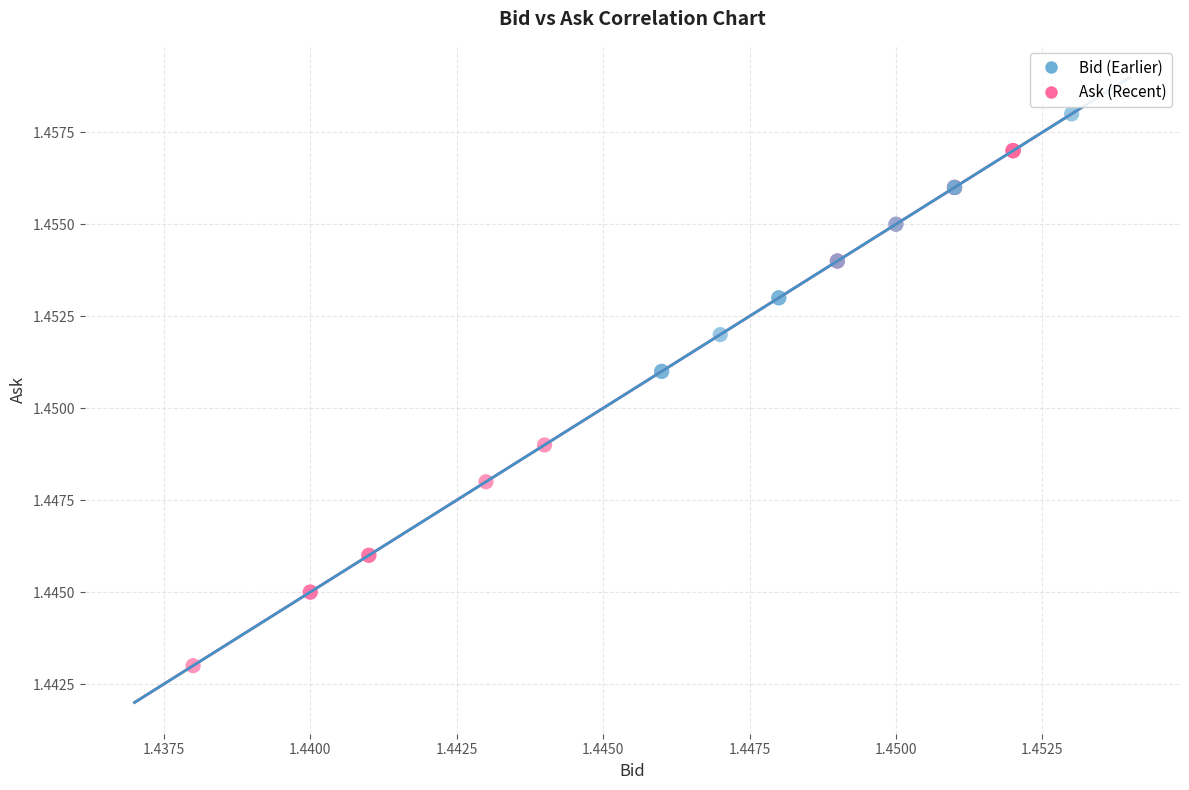

Which series has the largest Y range (max minus min)?

Ask (Recent)